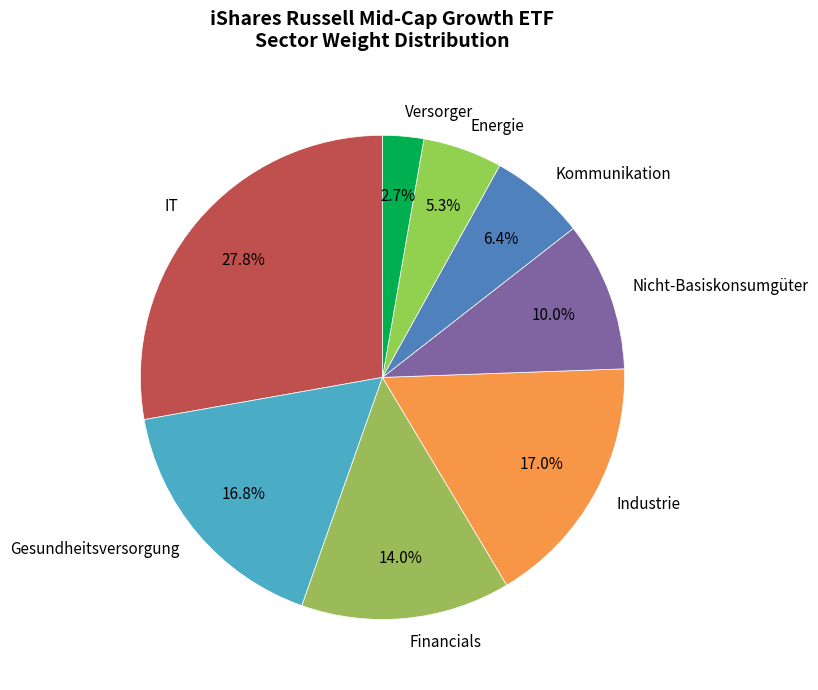

Which slice is the largest?

IT